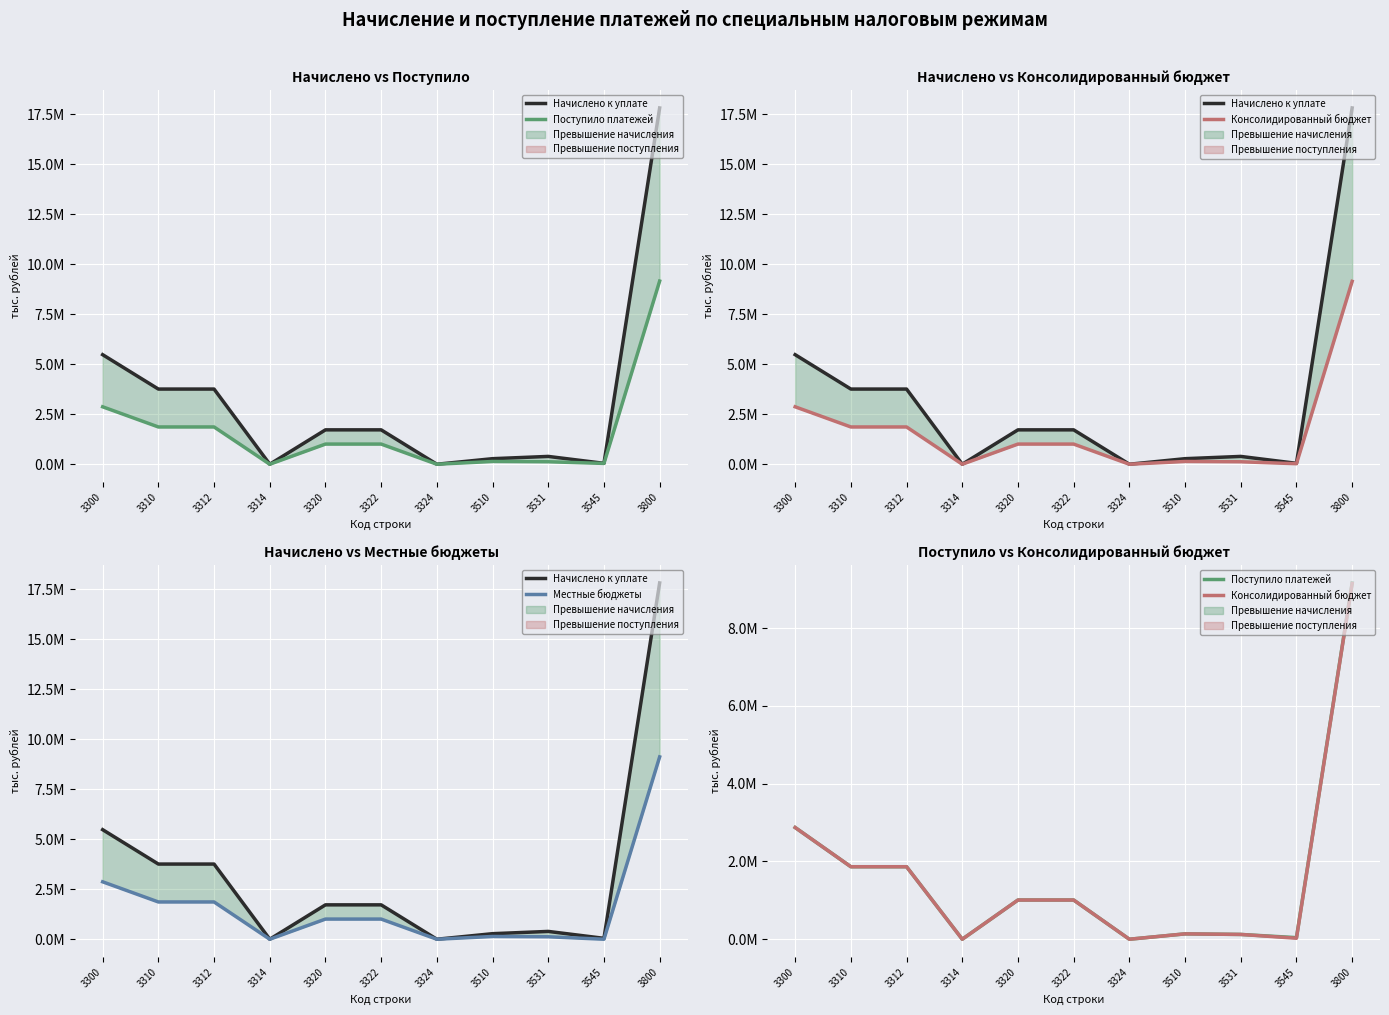

True or false: Начислено к уплате and Консолидированный бюджет intersect in this chart.

False